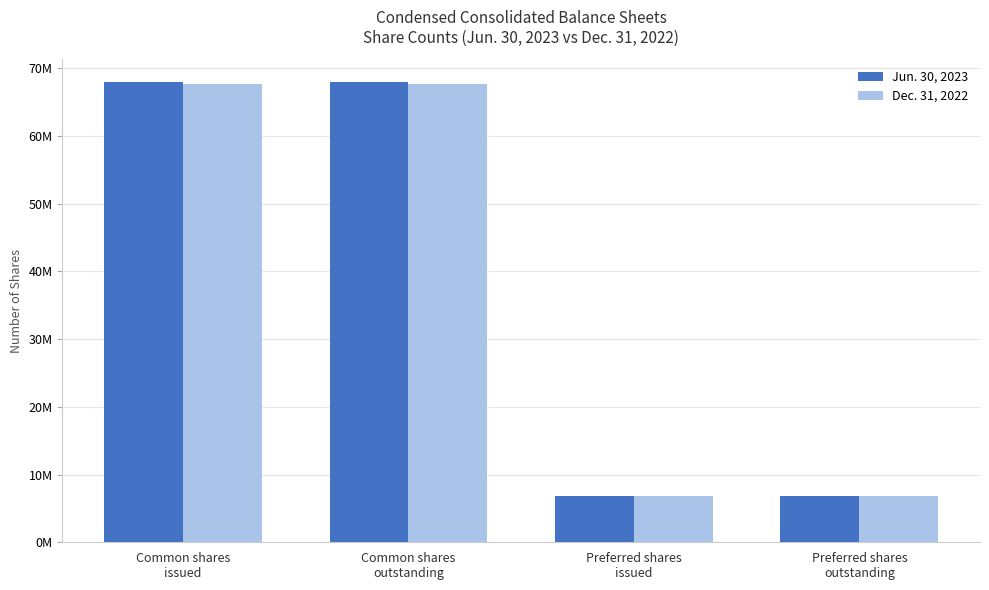

Does the chart contain stacked bars?

No